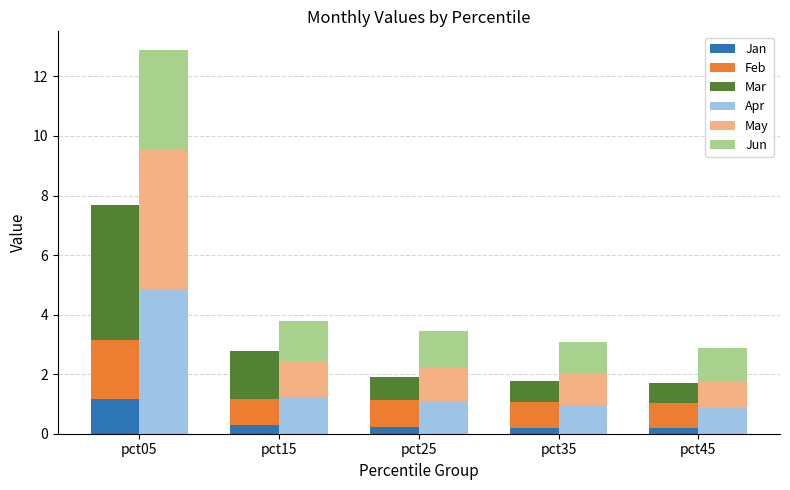

What is the sum of all Jan values?

2.1